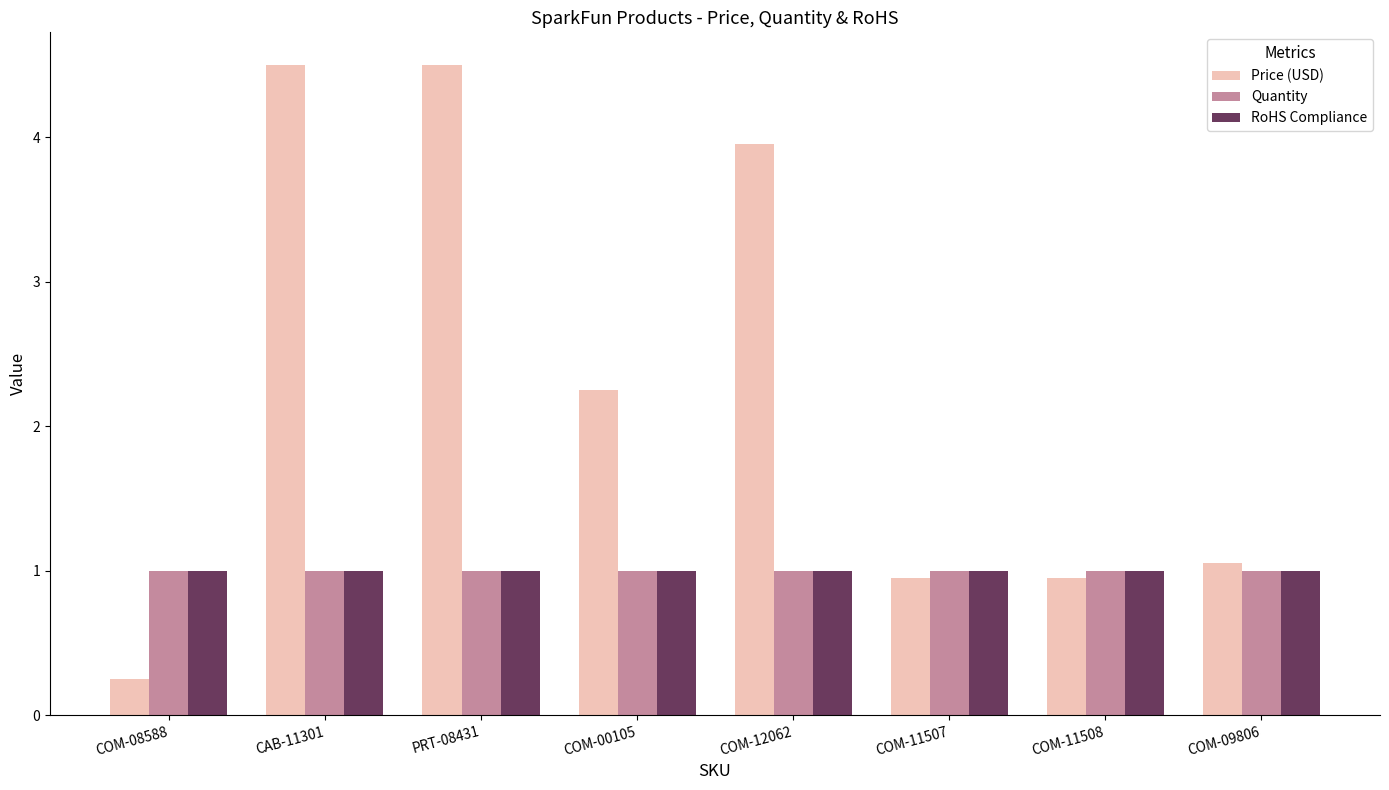

Which series has the widest spread of values?

Price (USD)